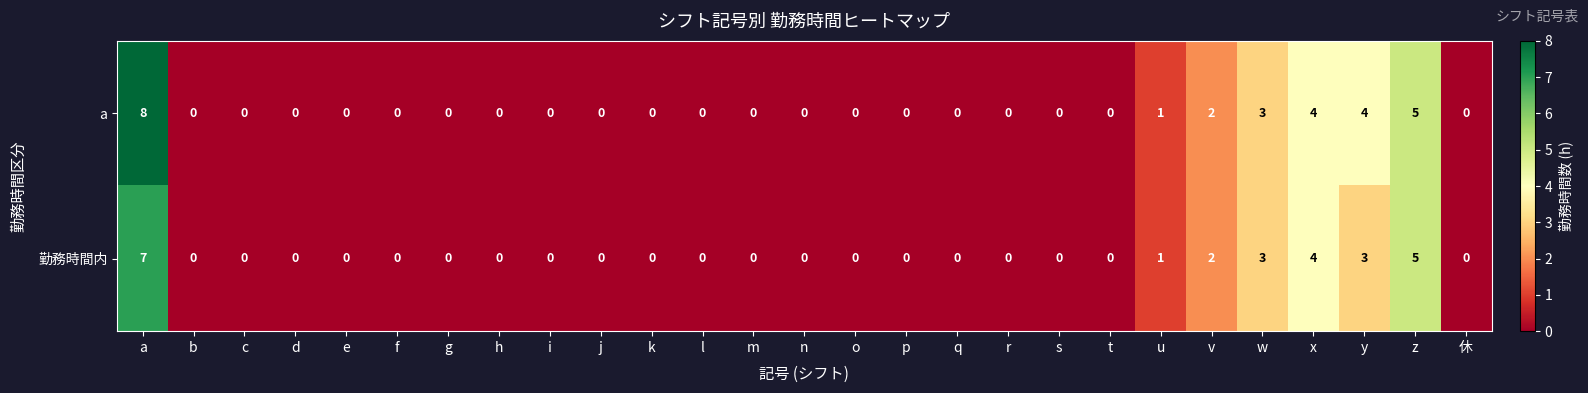

At which category is the sum across all series the highest?

a